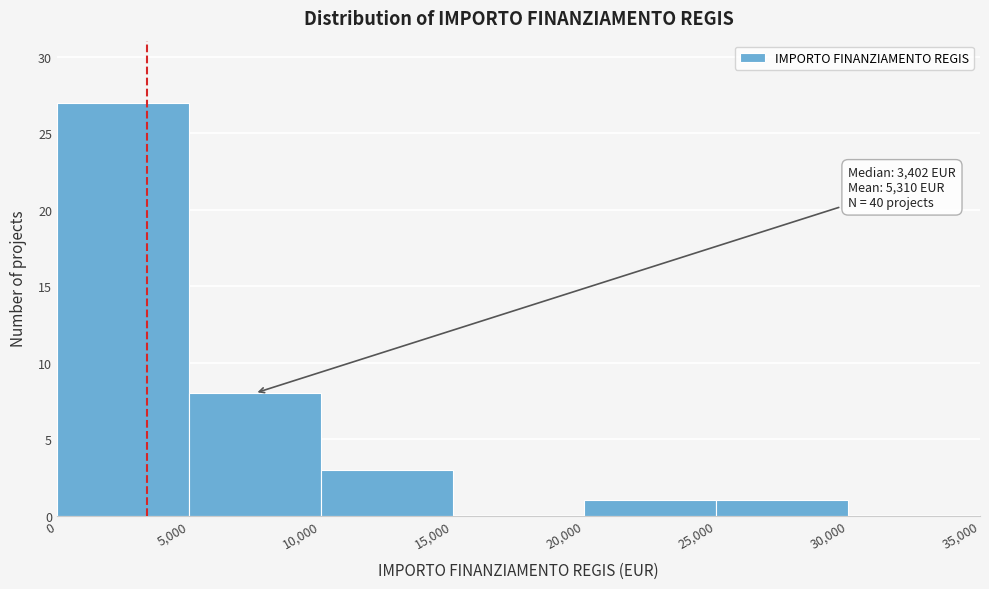

Which range on the x-axis has the tallest bar?

0 to 5,000